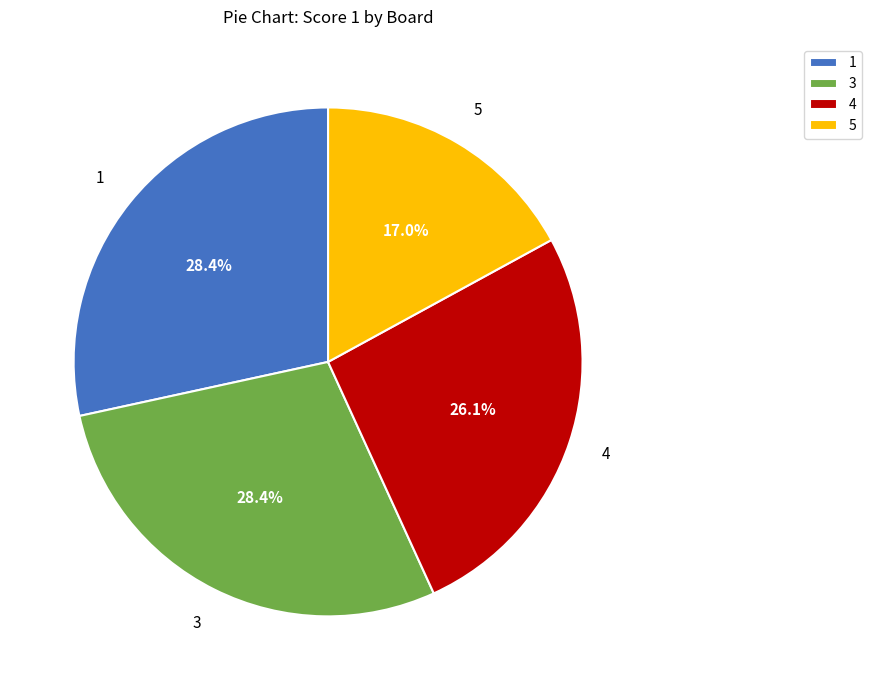

What percentage is the 3 slice, to the nearest percent?

28%